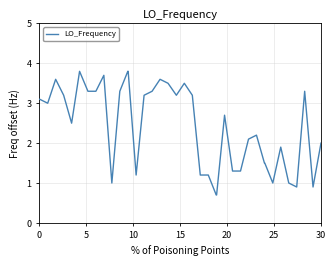

What is the minimum value shown in the chart?

0.7